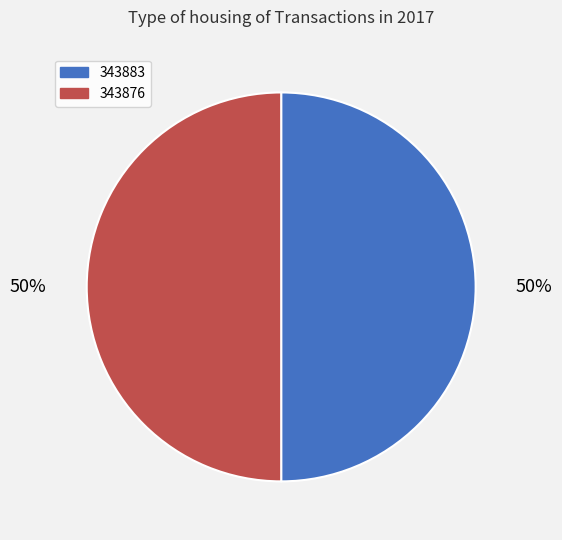

Count the number of slices in the pie.

2